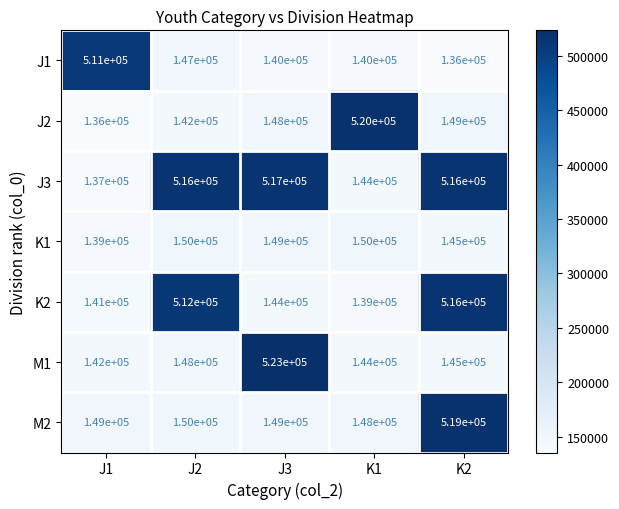

Where is J2 nearest to the value 328000?

K2